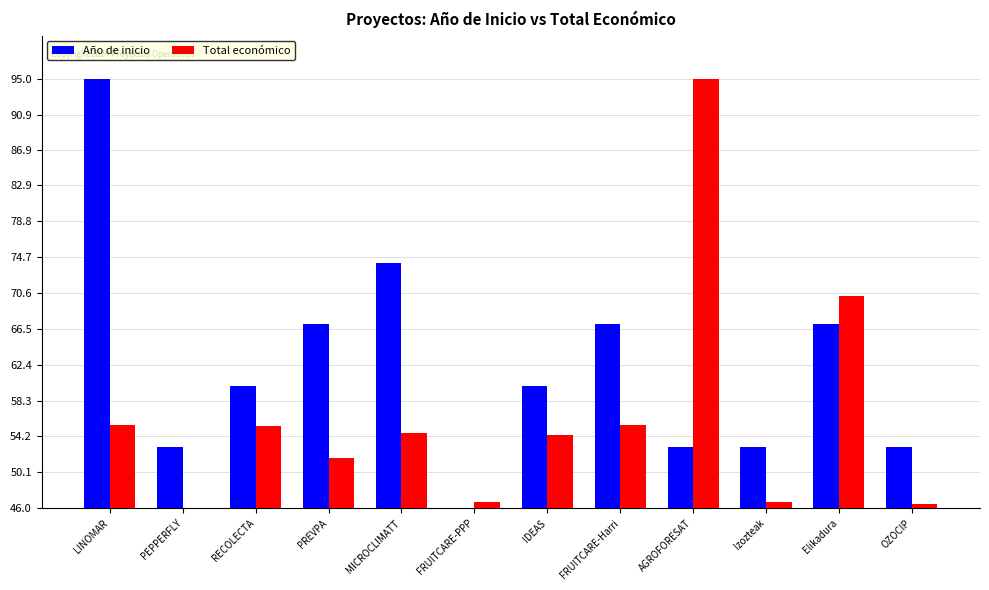

Where does the Año de inicio series first go above 59?

LINOMAR